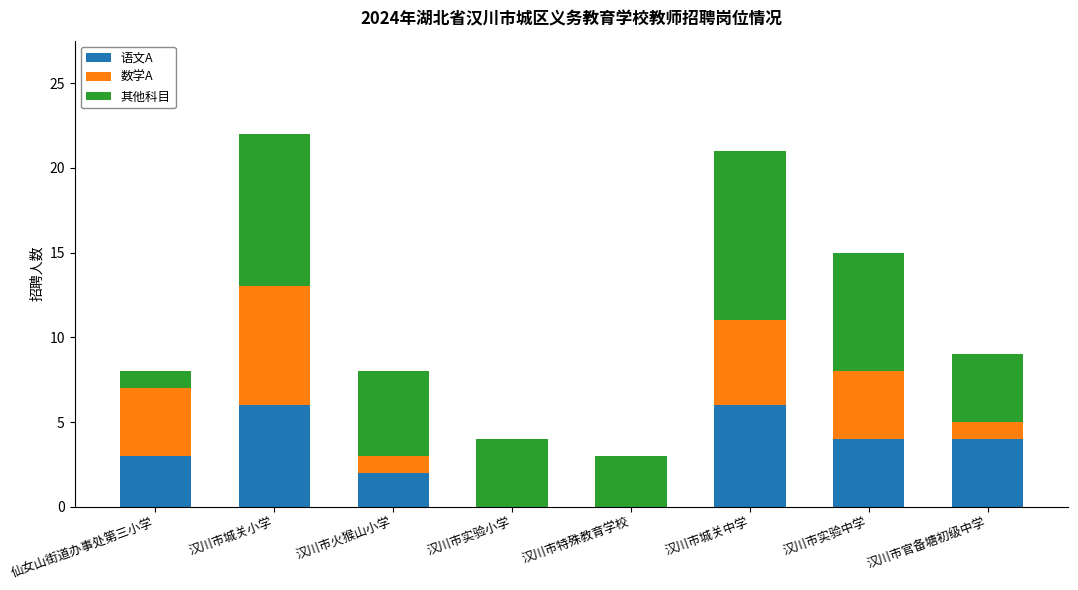

What is the sum of the 语文A values at 汉川市实验中学 and 仙女山街道办事处第三小学?

7